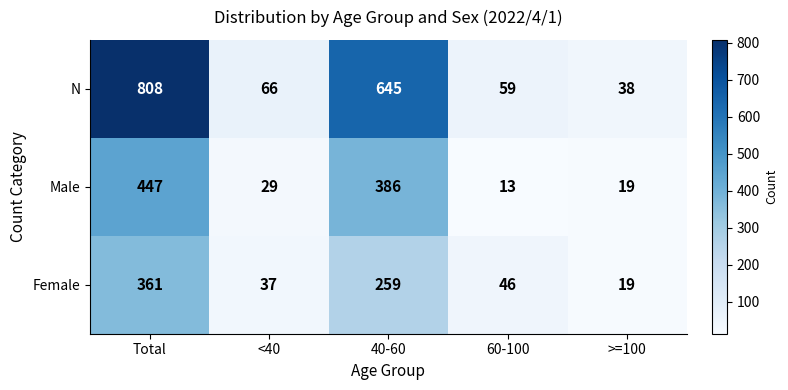

What is the sum of all Male values?

894